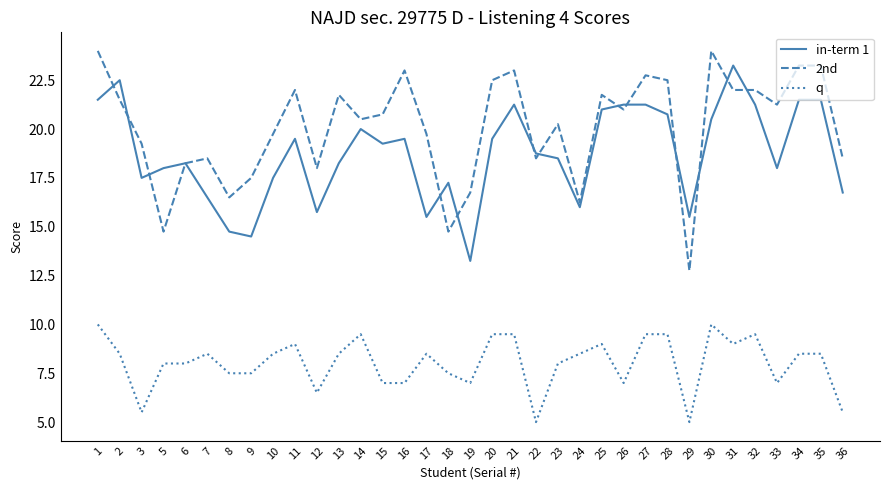

At 15, list the series in order from smallest to largest.

q, in-term 1, 2nd